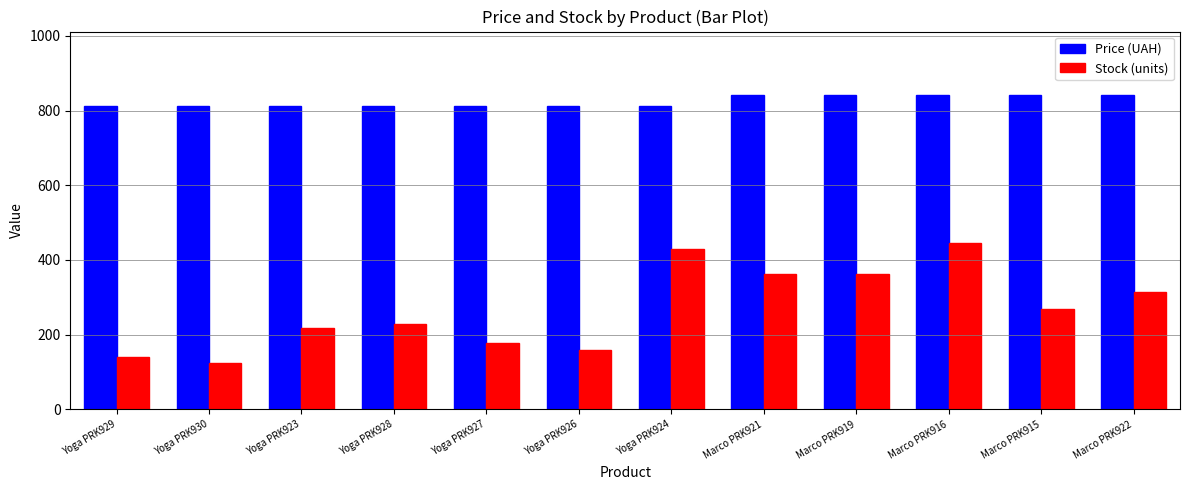

What are all the series names shown in the legend?

Price (UAH), Stock (units)